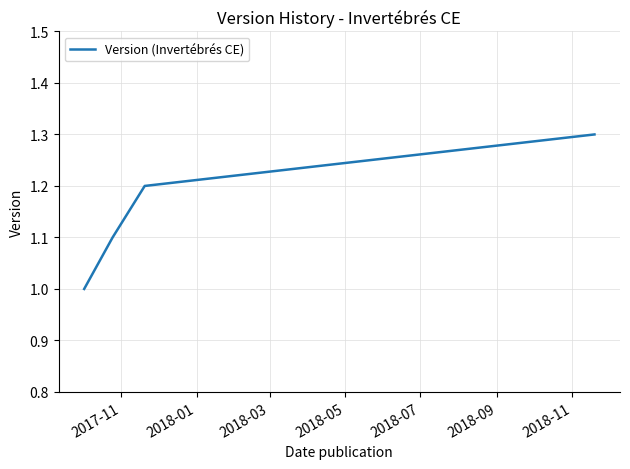

What is the smallest value displayed?

1.0